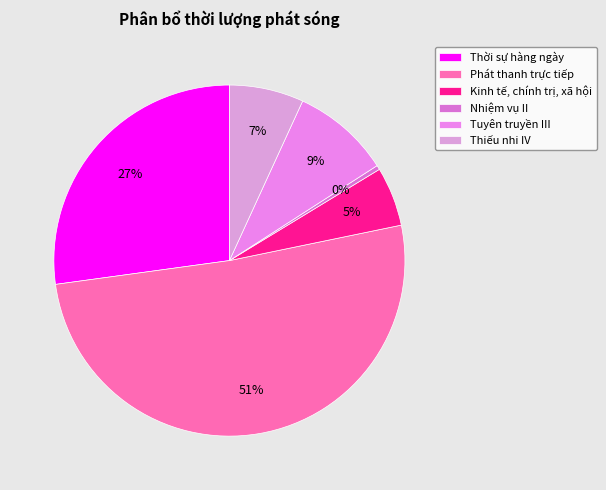

Combined, do Thời sự hàng ngày and Nhiệm vụ II account for over 50%?

No